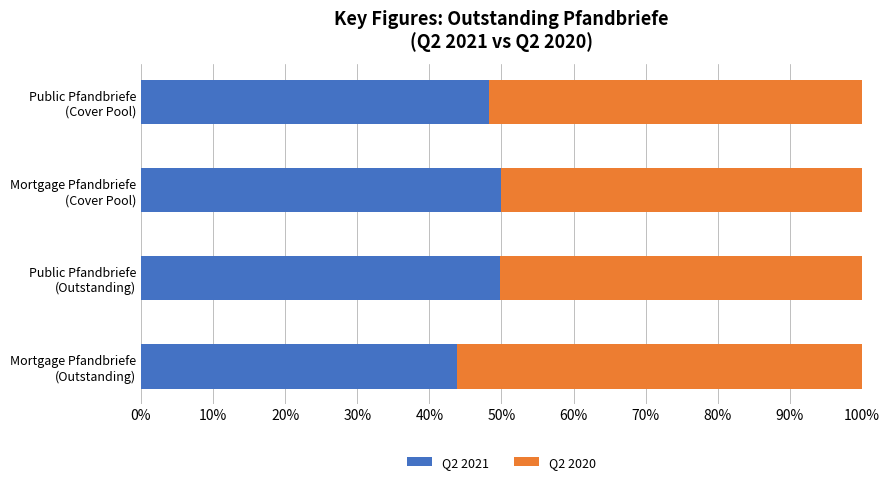

What is the maximum value for Q2 2021?

49.9